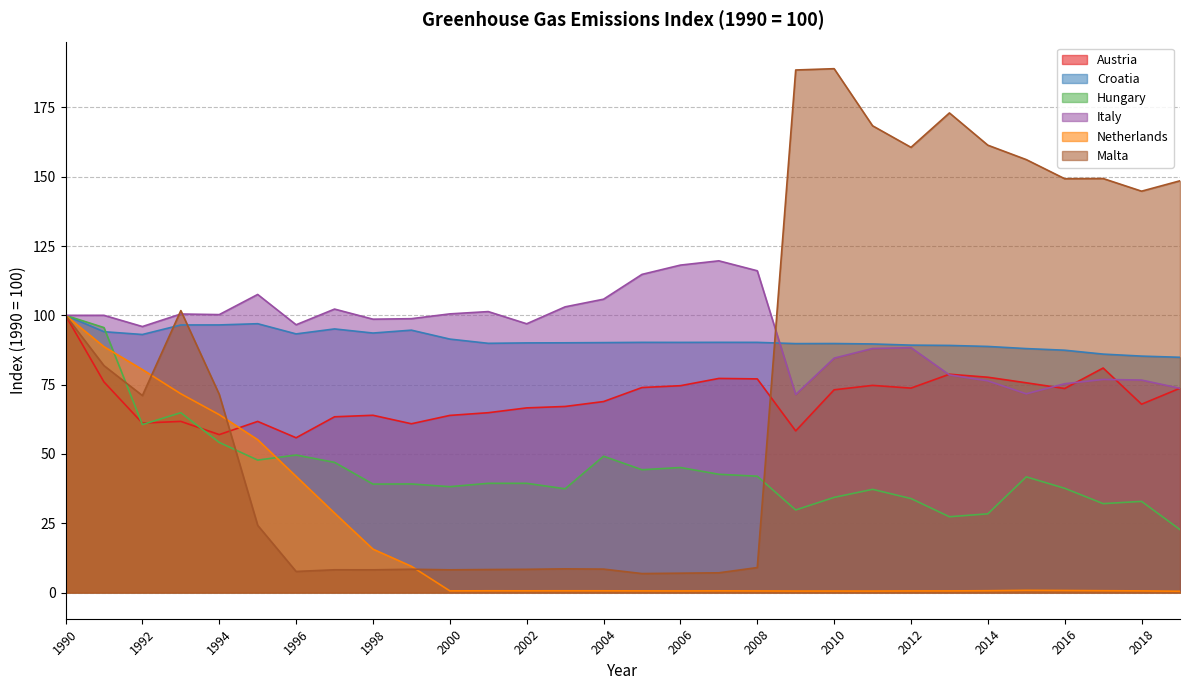

At which label does Austria first exceed 73?

1990